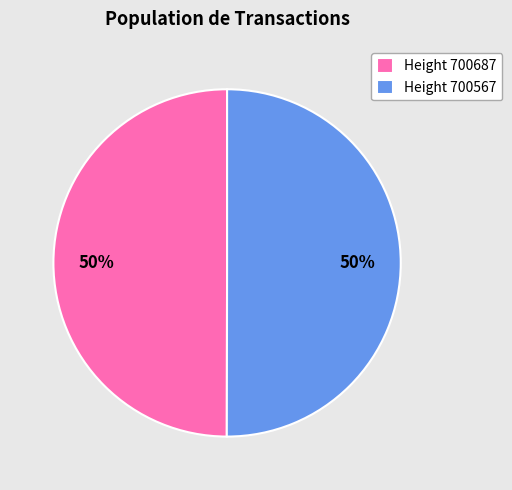

To the nearest percent, what percentage of the pie is Height 700687?

50%